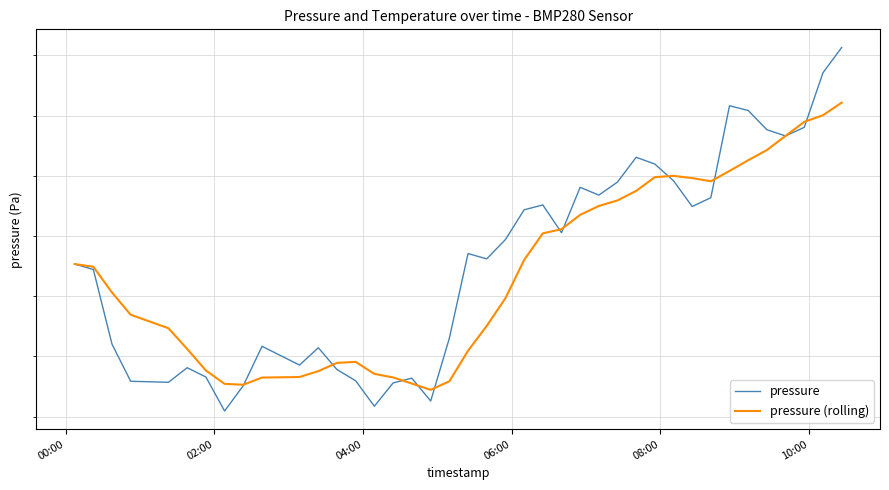

Is it true that pressure (rolling) equals 35658.6 at 34?

False